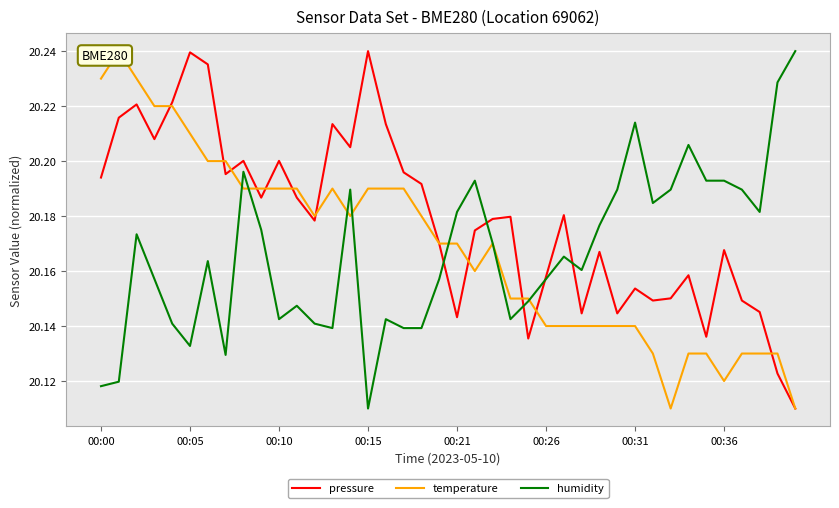

What is the greatest value displayed?

20.2